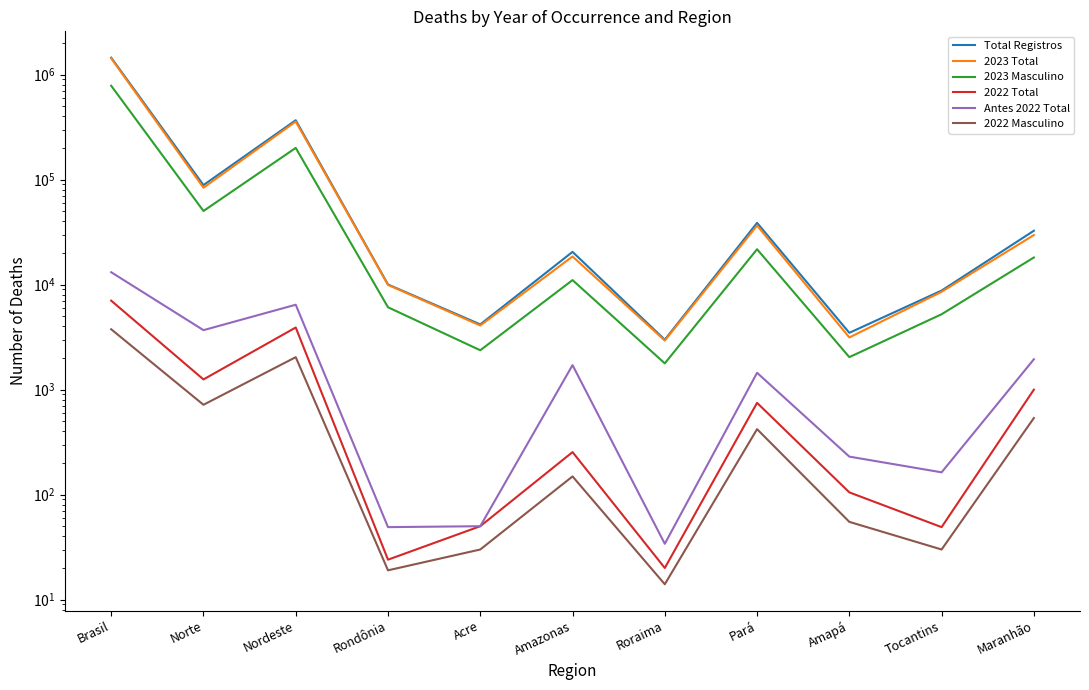

Which series has the largest range (max minus min)?

Total Registros